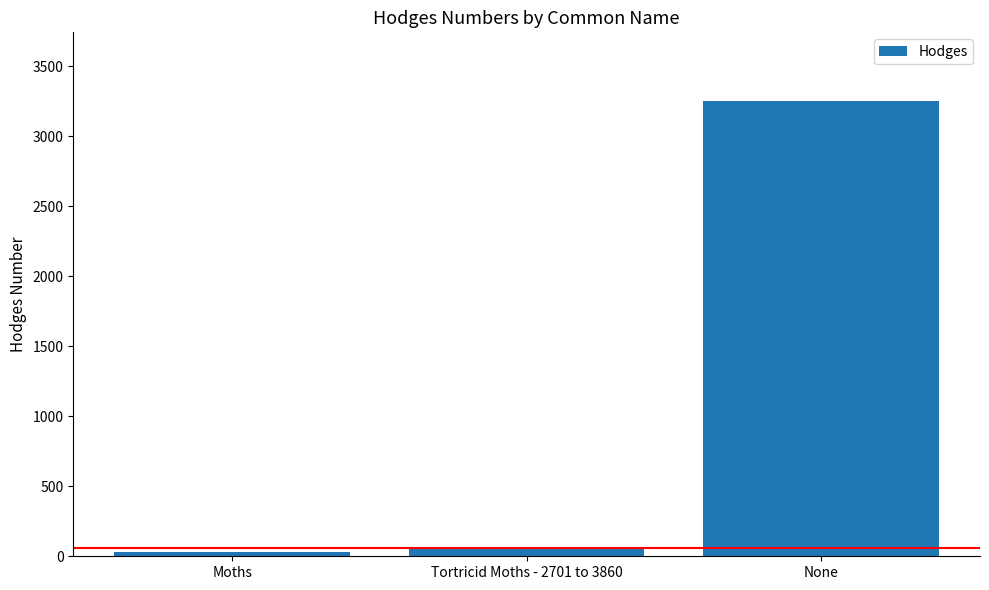

Reading left to right, transcribe all the data shown in this chart.

Moths=29.0	Tortricid Moths - 2701 to 3860=62.1	None=3254.1